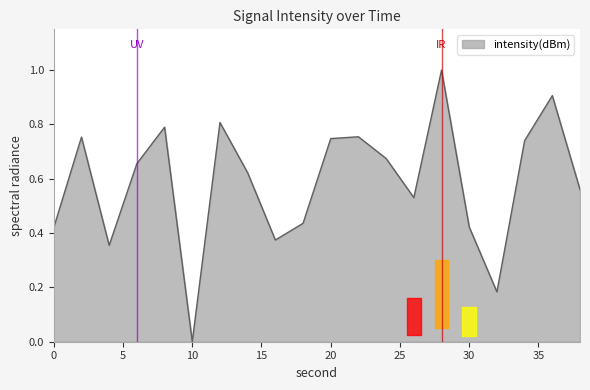

How many interior local peaks (higher than both neighbors) does the data have?

6